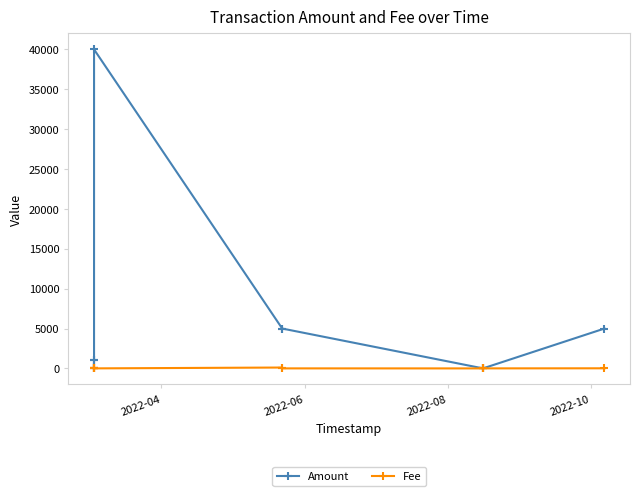

What are all the series names shown in the legend?

Amount, Fee